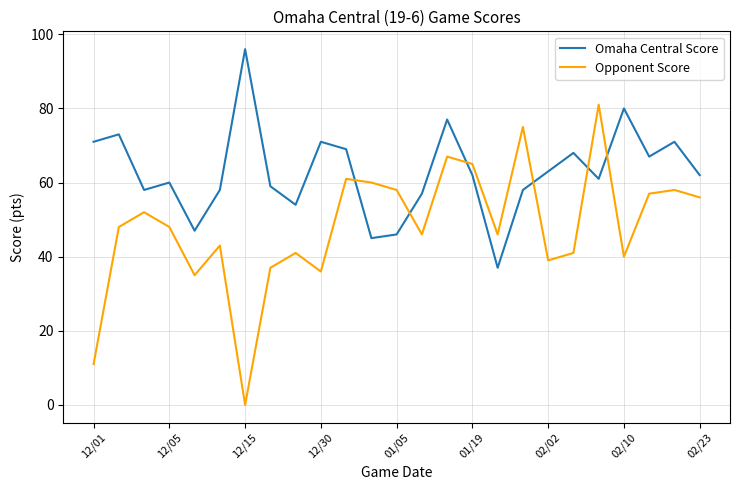

Which series has the widest spread of values?

Opponent Score